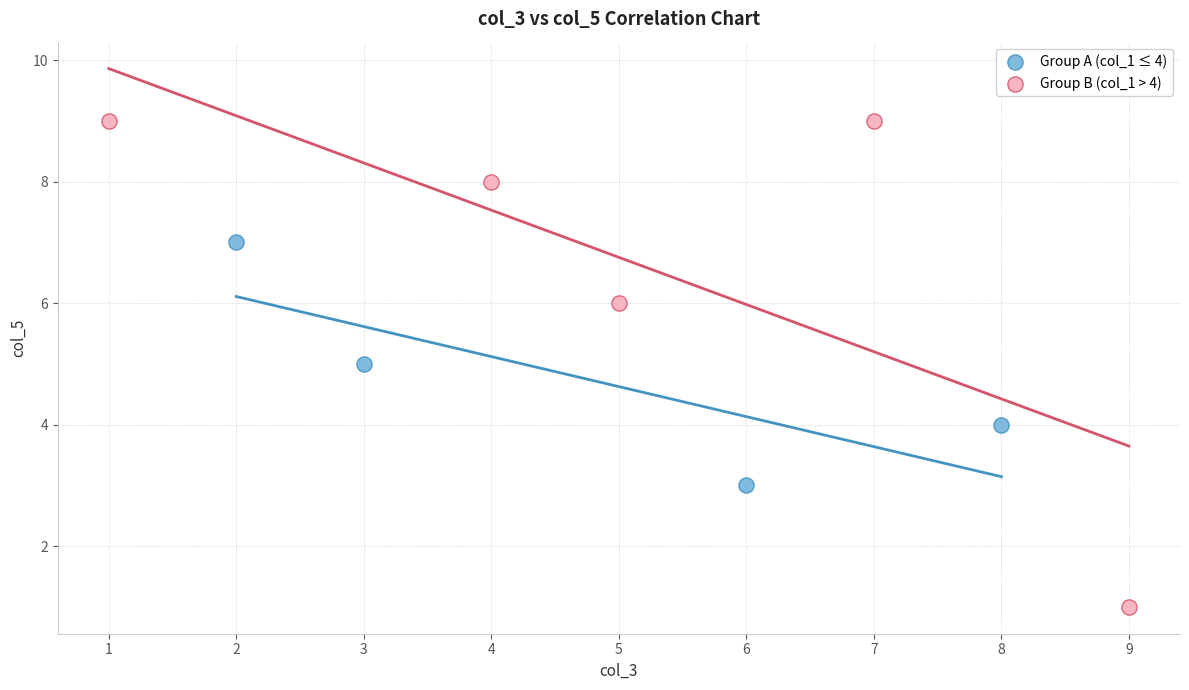

Which series contains the lowest Y value?

Group B (col_1 > 4)